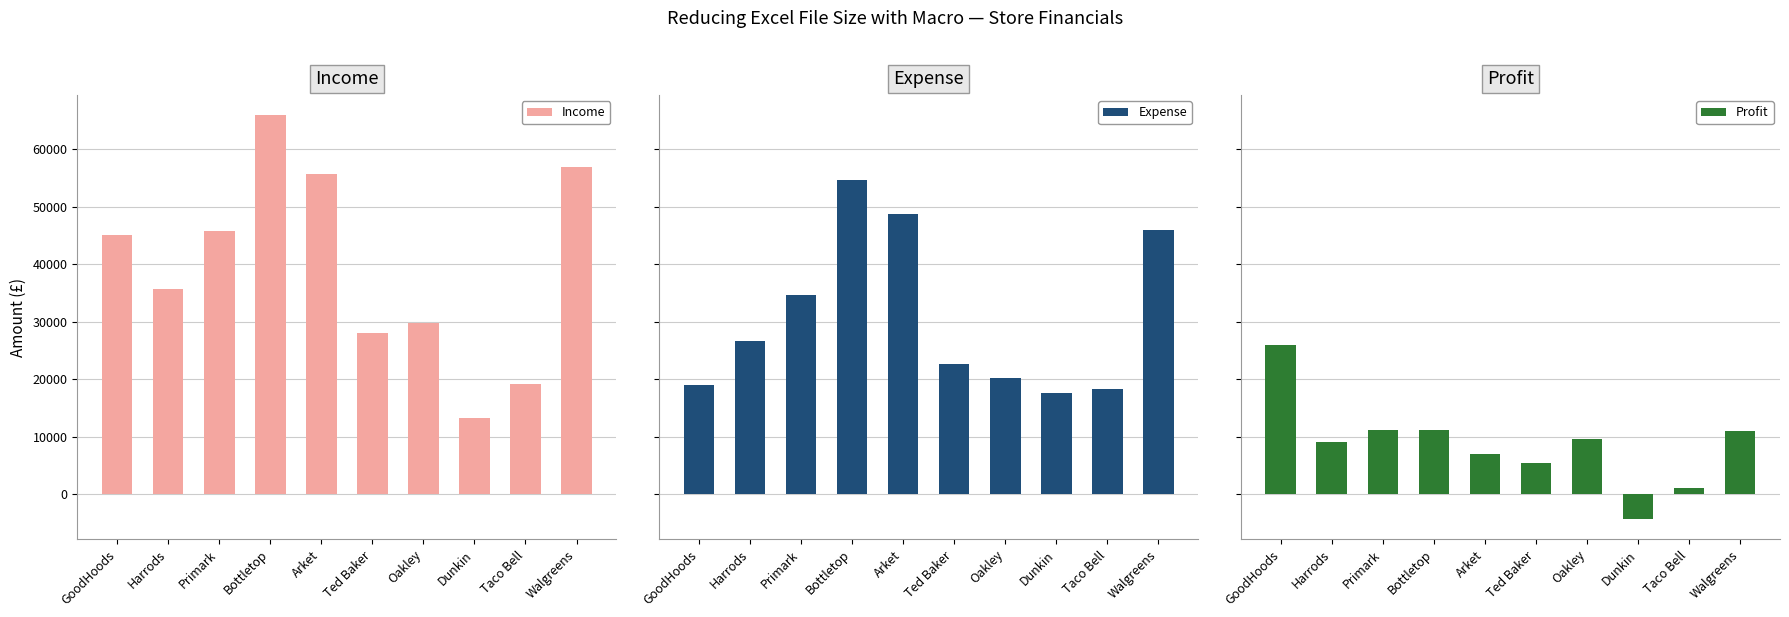

Rank the categories by Income value from highest to lowest.

Bottletop, Walgreens, Arket, Primark, GoodHoods, Harrods, Oakley, Ted Baker, Taco Bell, Dunkin